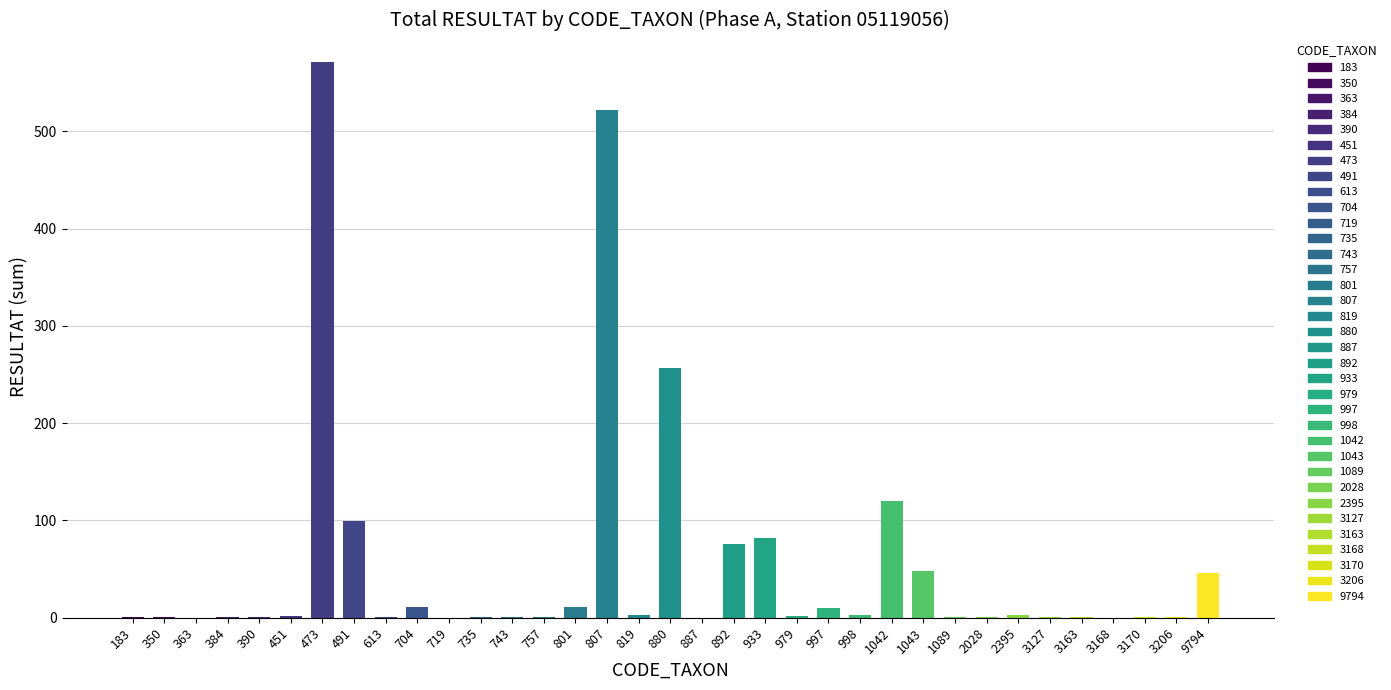

Reading left to right, list all the values displayed in this chart.

183=1	350=1	363=0	384=1	390=1	451=2	473=571	491=99	613=1	704=11	719=0	735=1	743=1	757=1	801=11	807=522	819=3	880=257	887=0	892=76	933=82	979=2	997=10	998=3	1042=120	1043=48	1089=1	2028=1	2395=3	3127=1	3163=1	3168=0	3170=1	3206=1	9794=46